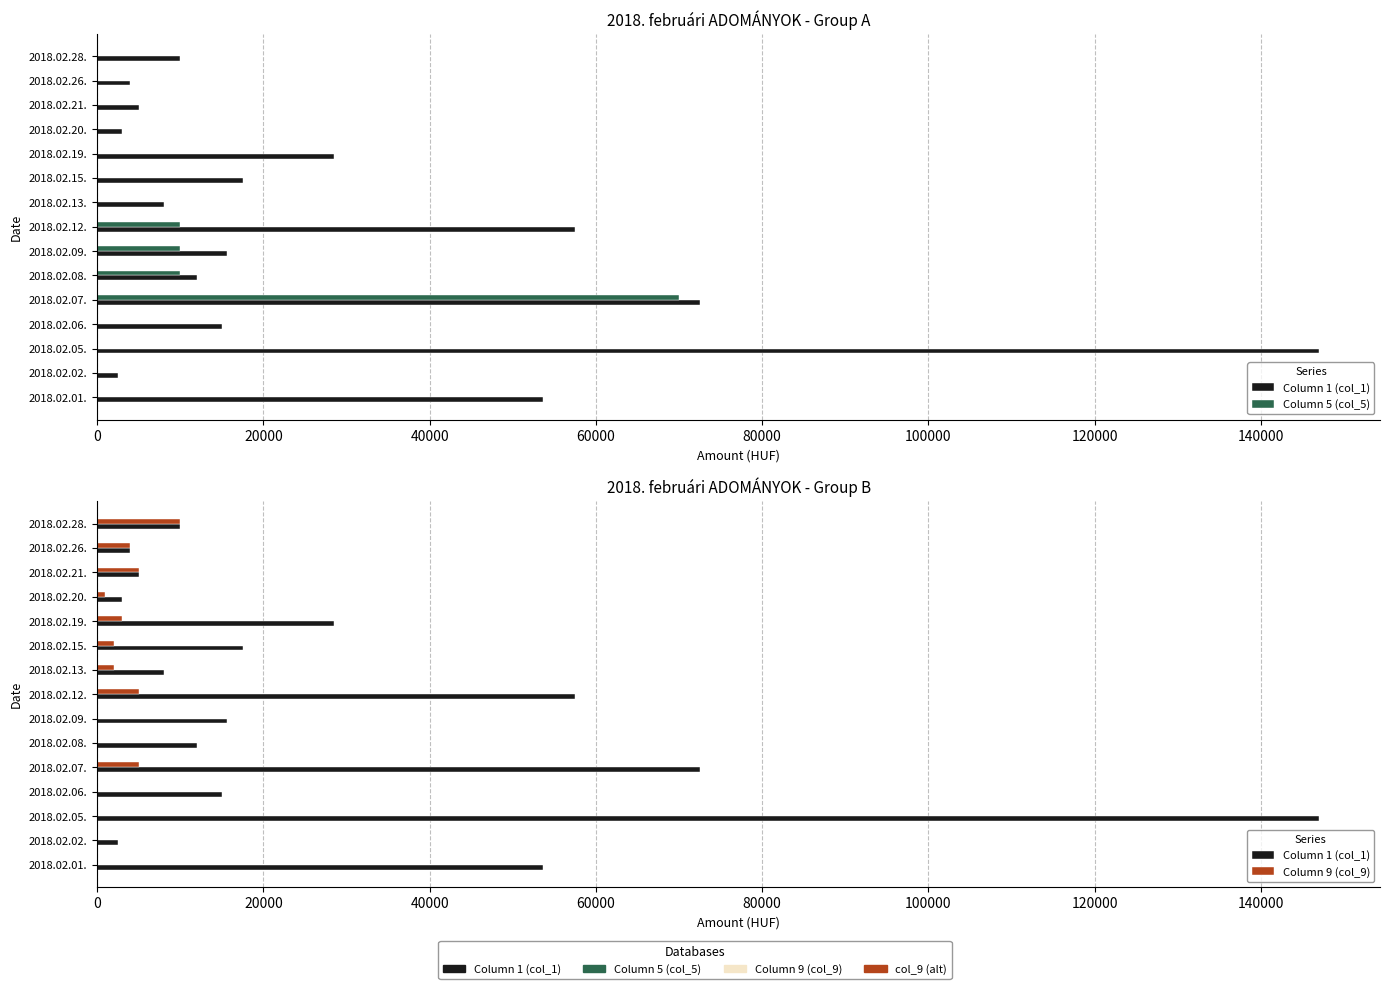

Which series changed the most between 2018.02.15. and 2018.02.19.?

Column 1 (col_1)